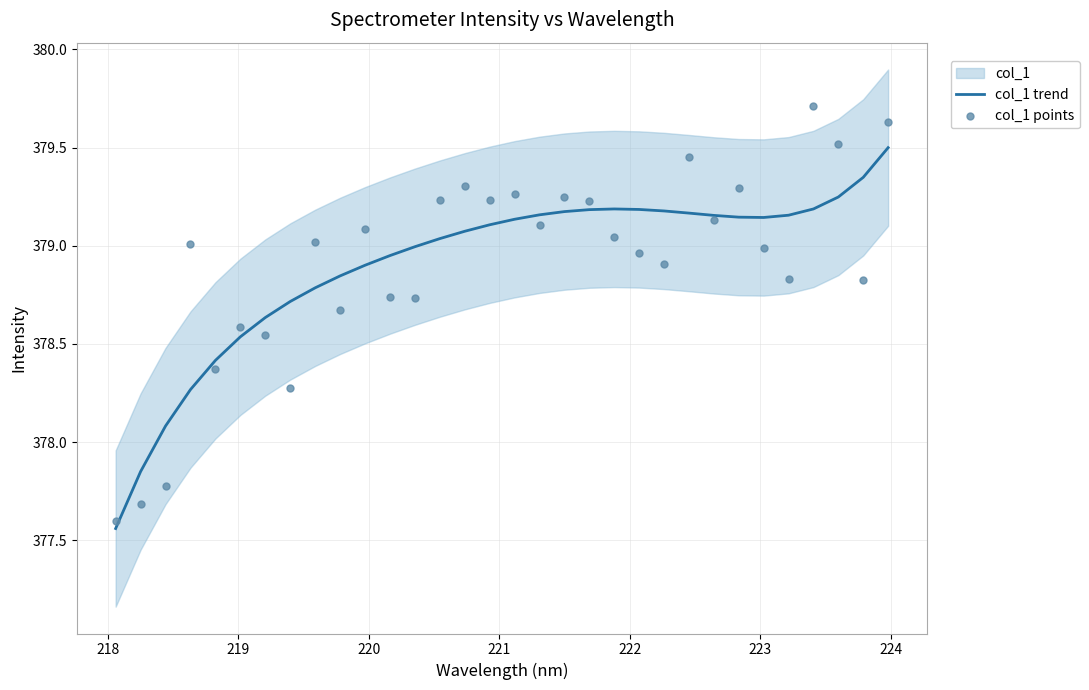

What is the maximum value for col_1 trend?

379.5